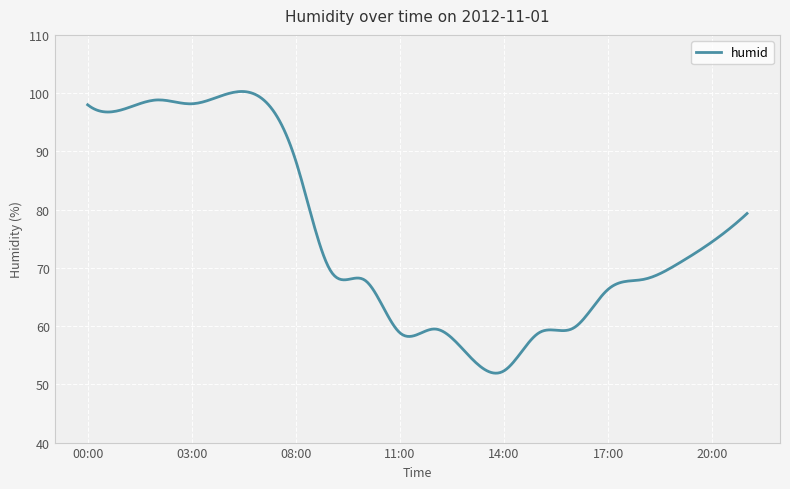

What is the greatest value displayed?

100.3